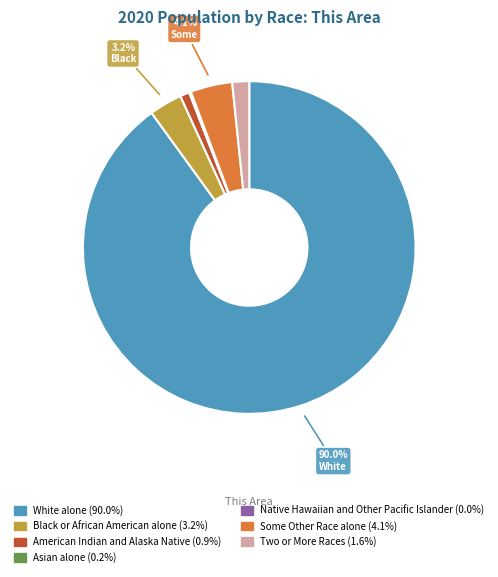

Combined, do White alone and Two or More Races account for over 50%?

Yes